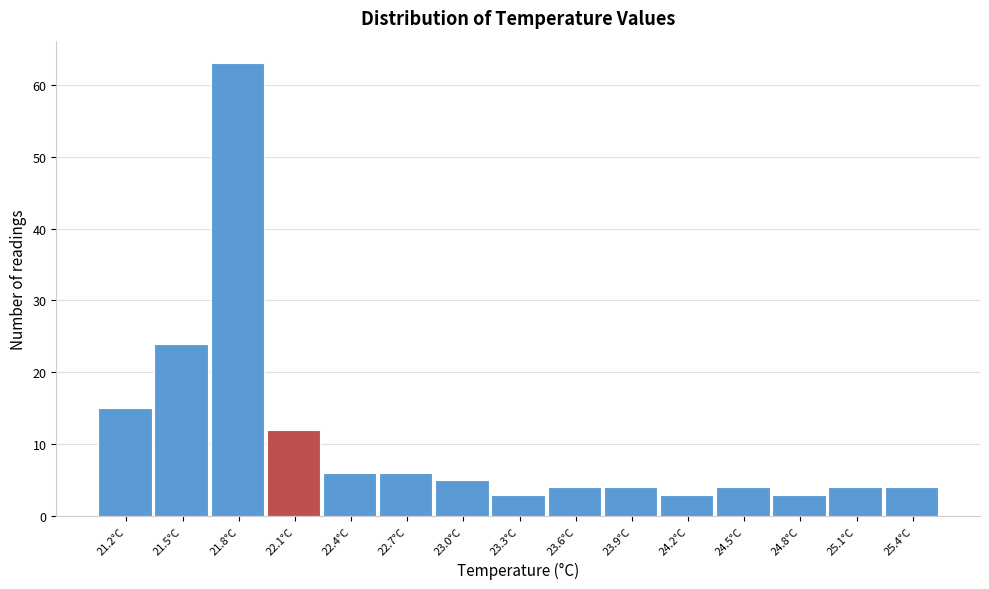

How tall is the bar that spans 22.25 to 22.55 on the x-axis? Neither the bar edges nor the heights are printed on the chart, so give them approximately, as read against the axes.

6